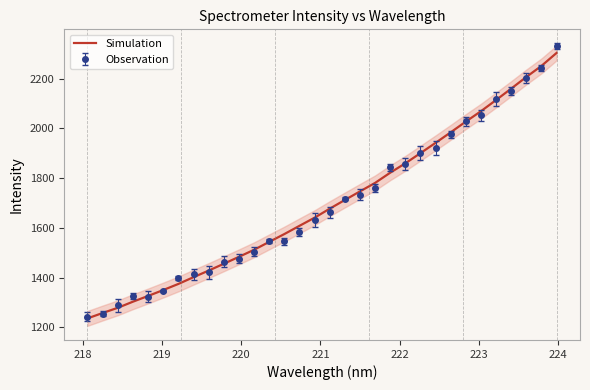

Is this an area chart (filled region under the line)?

No